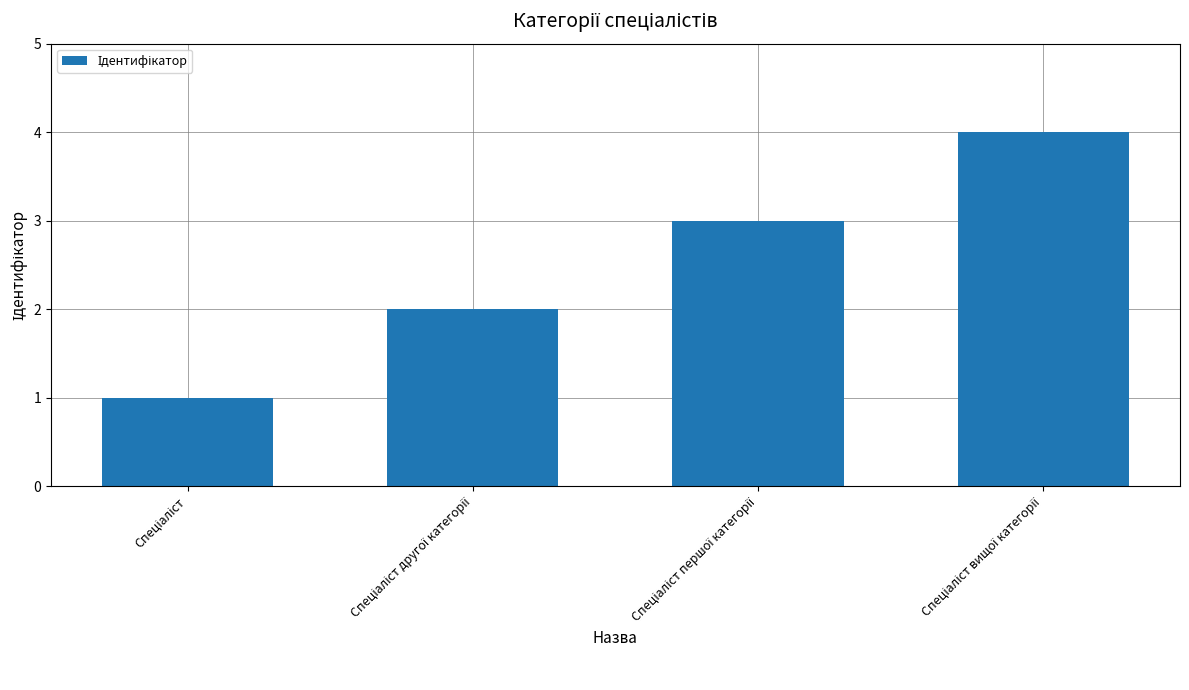

What is the maximum value shown in the chart?

4